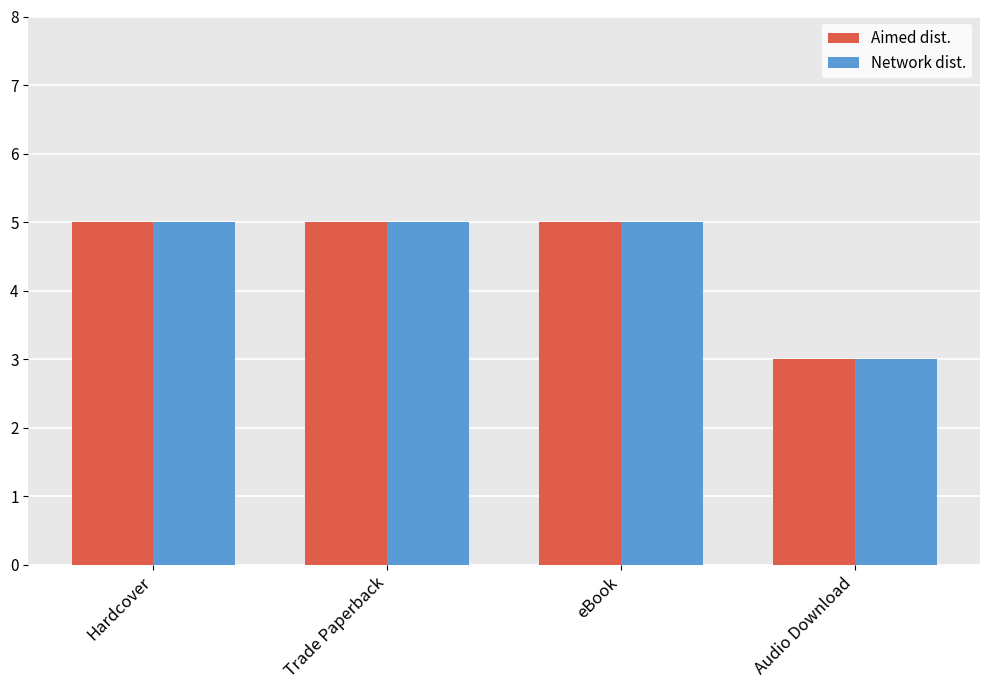

Reading left to right, list all the values displayed in this chart.

Aimed dist.: 5	5	5	3
Network dist.: 5	5	5	3